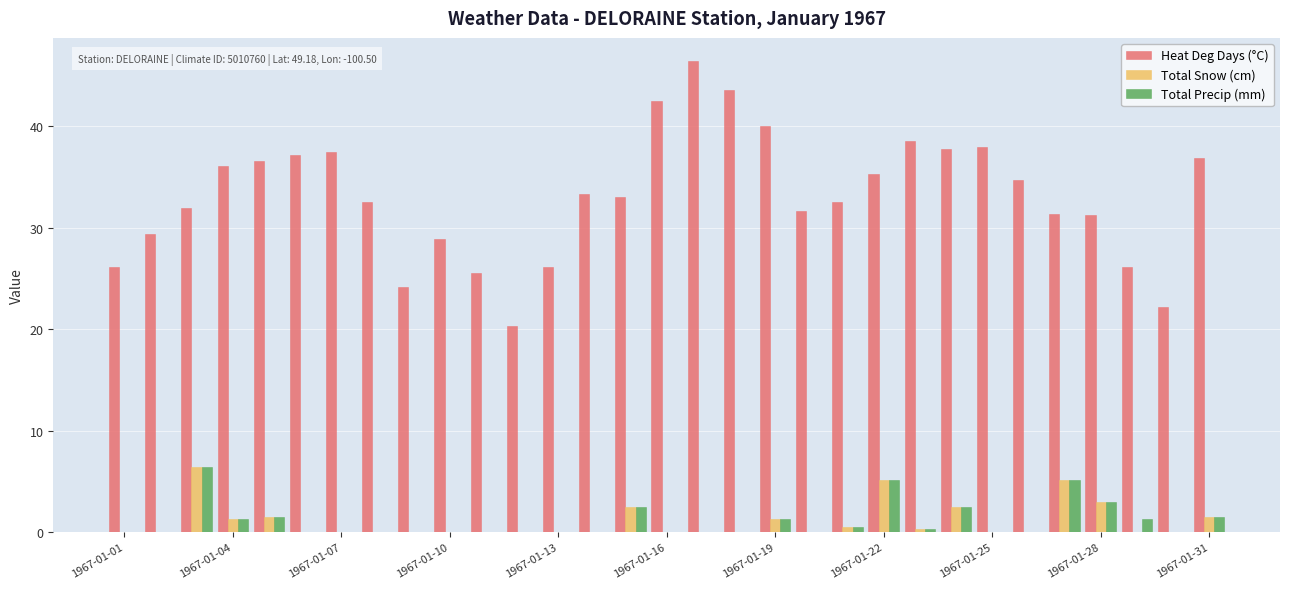

What is the maximum value shown in the chart?

46.4